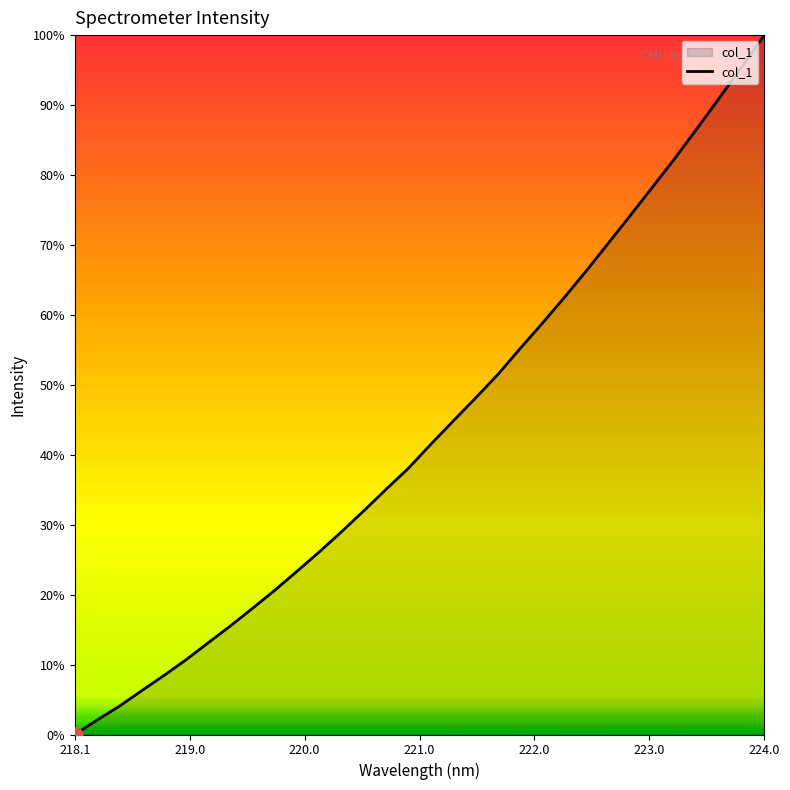

Does the chart have visible grid lines?

No